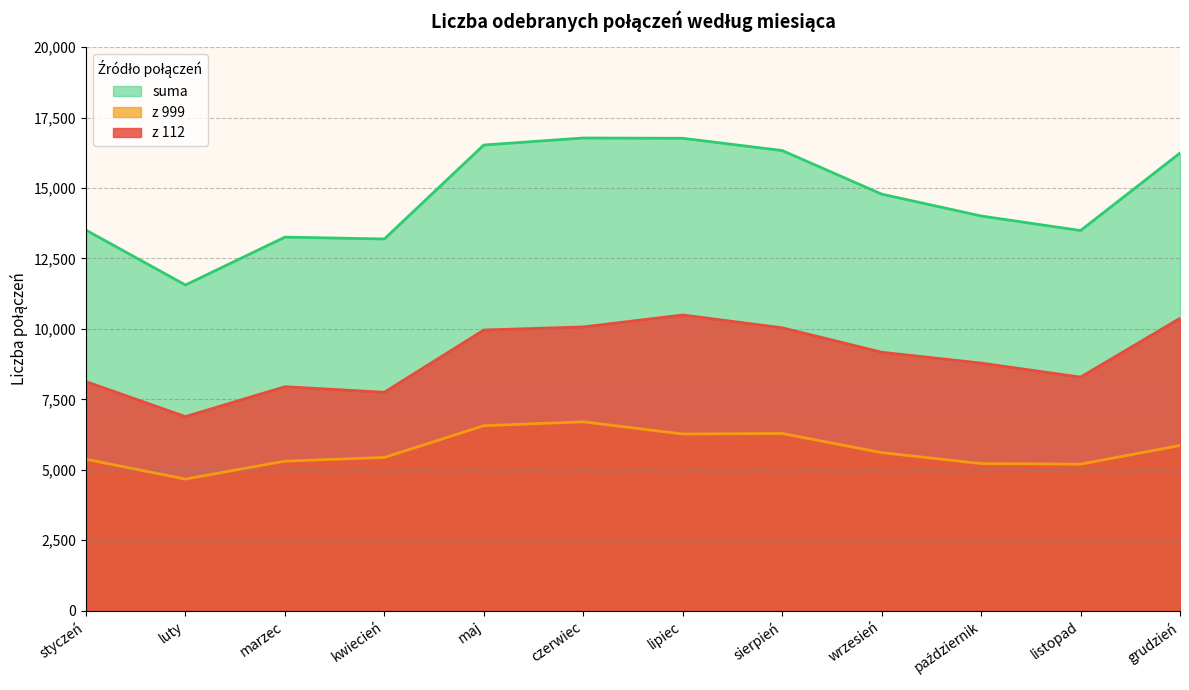

How many lines are shown in the chart?

3